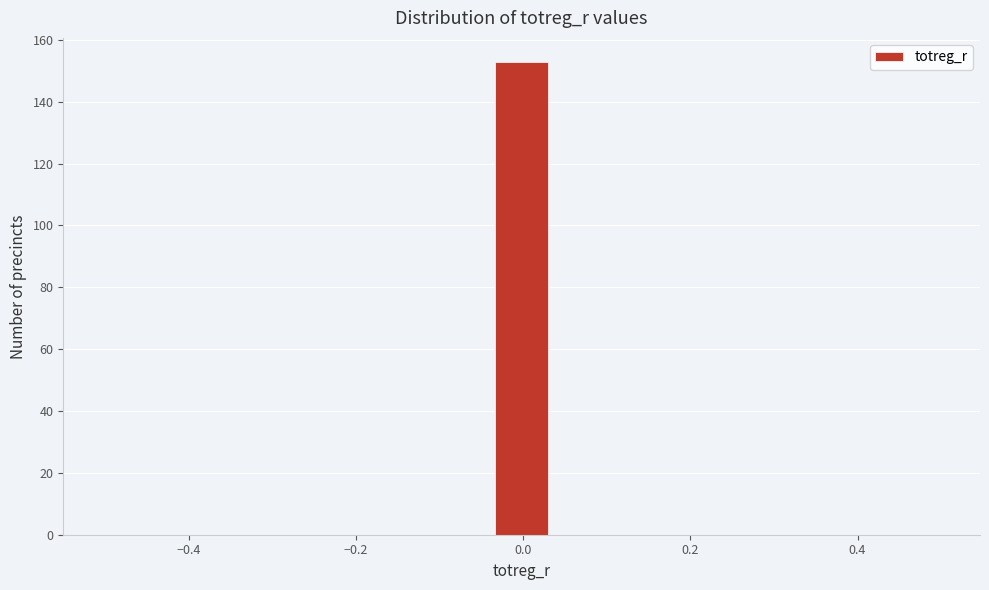

Read against the x-axis, roughly where is the centre of the tallest bar?

0.00